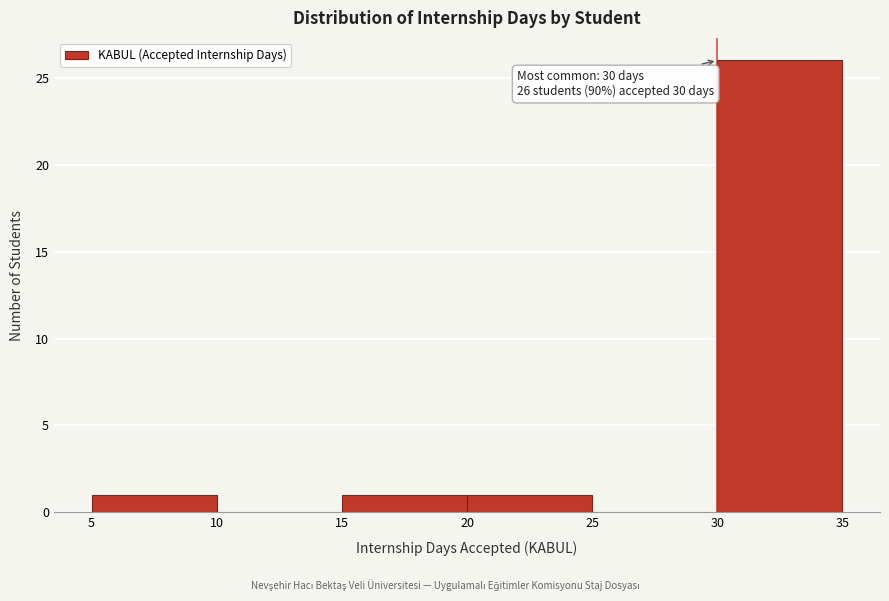

Over which range of the x-axis is the bar tallest?

30 to 35